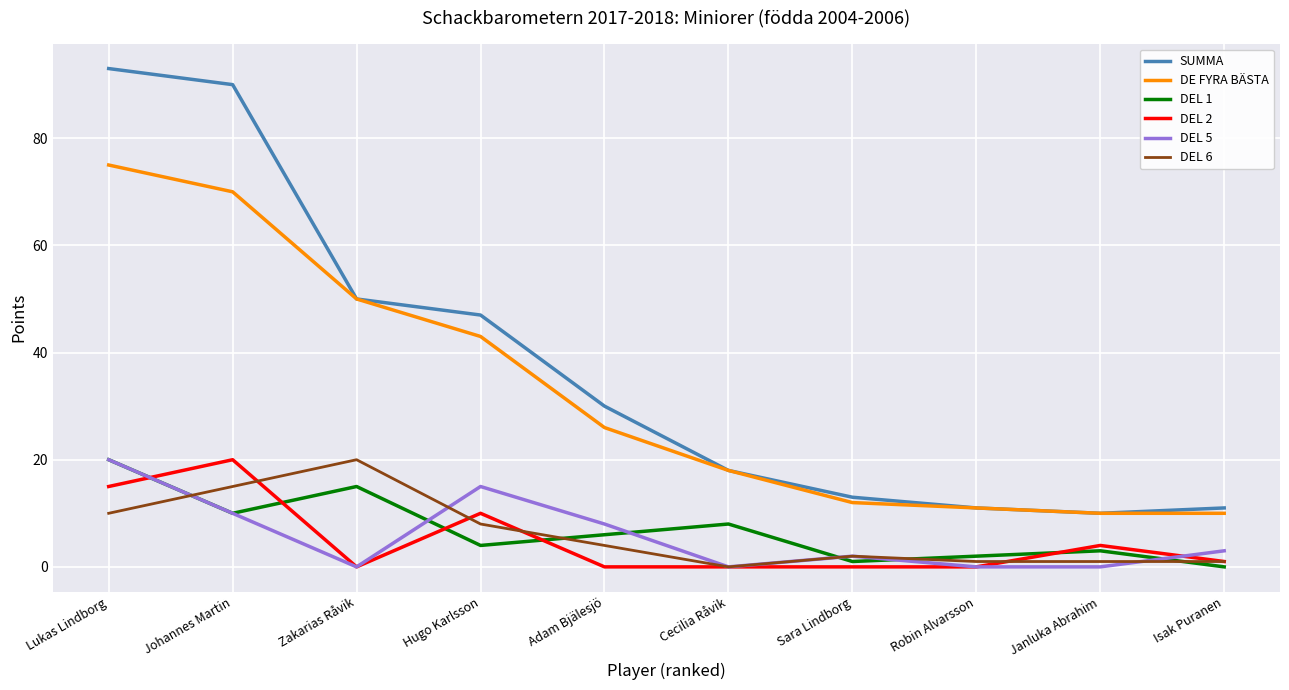

Rank the series at Hugo Karlsson from lowest to highest value.

DEL 1, DEL 6, DEL 2, DEL 5, DE FYRA BÄSTA, SUMMA